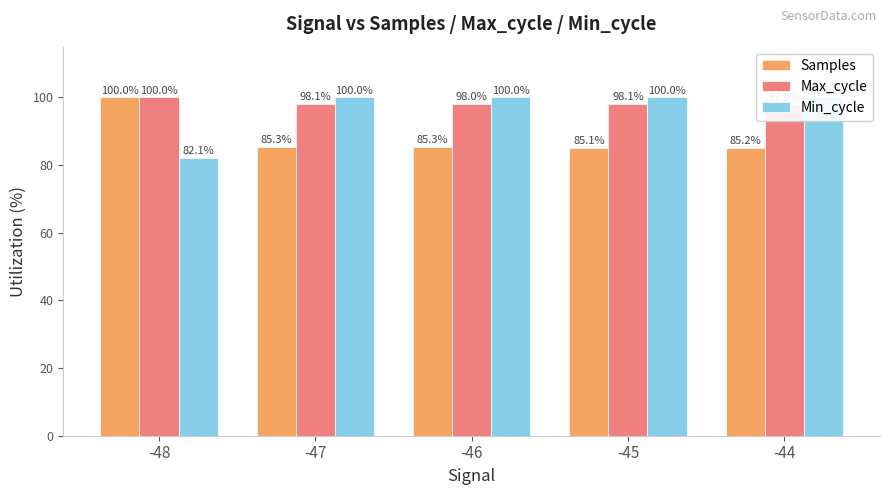

List the series in order of their overall mean, lowest first.

Samples, Min_cycle, Max_cycle